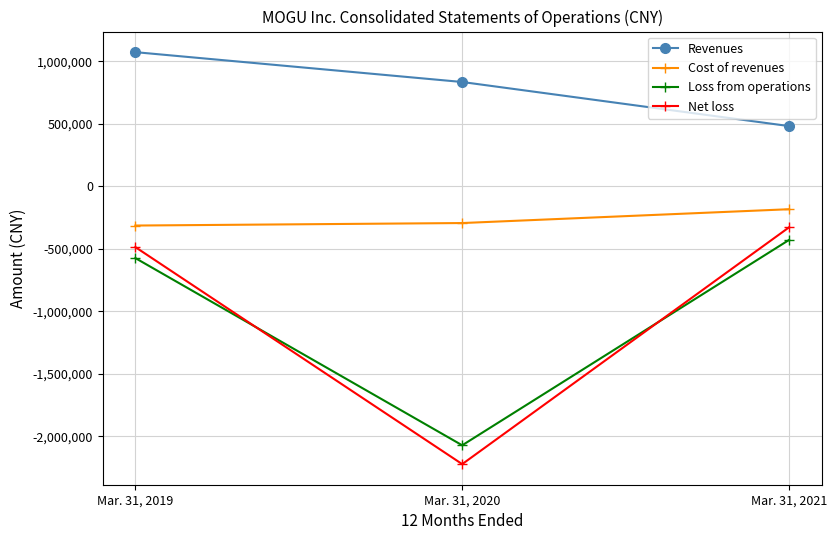

Is the value of Loss from operations at Mar. 31, 2020 greater than the value of Cost of revenues at Mar. 31, 2019?

No